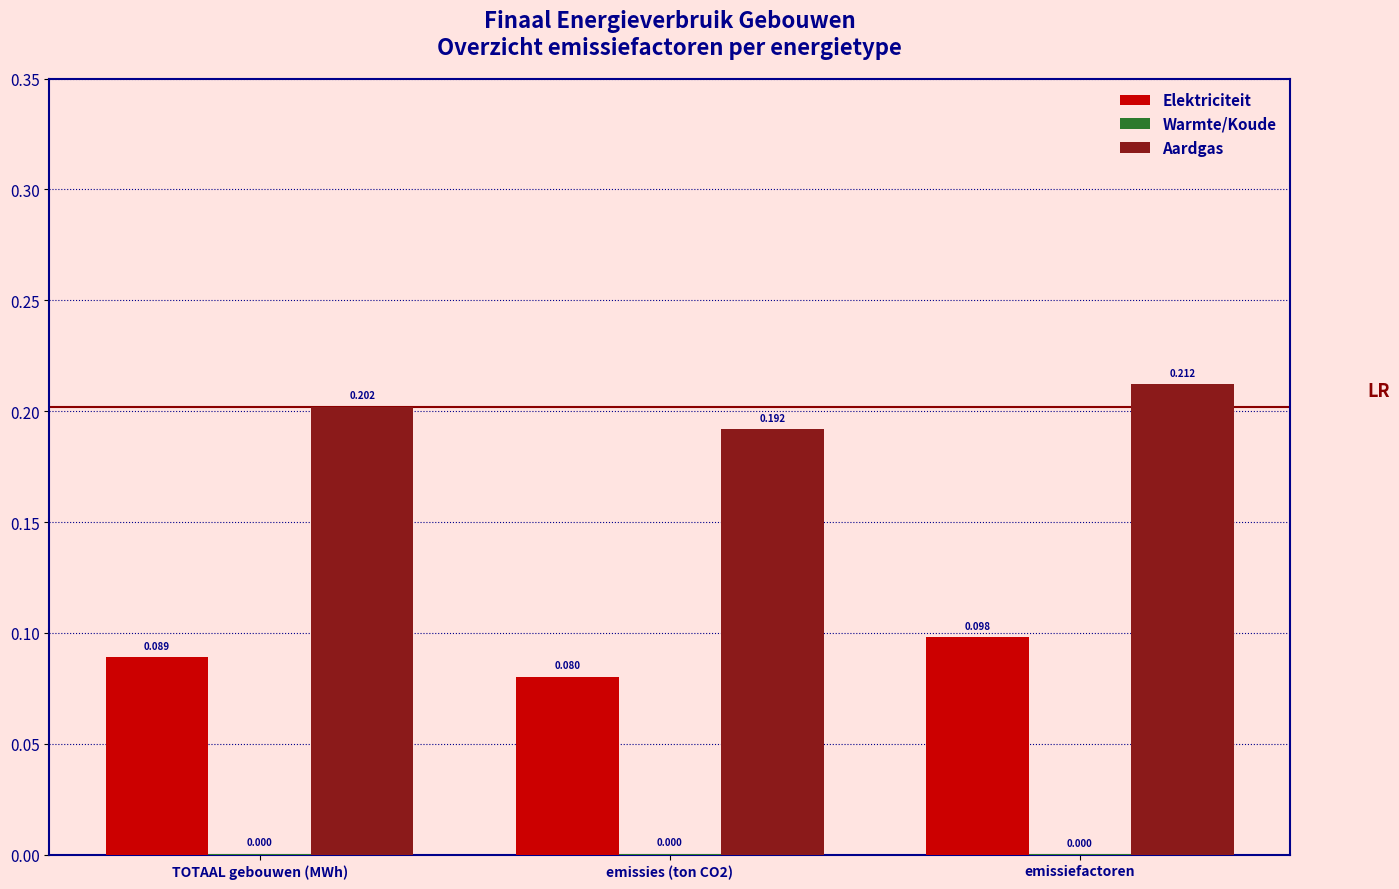

Which series changed the most between TOTAAL gebouwen (MWh) and emissiefactoren?

Aardgas